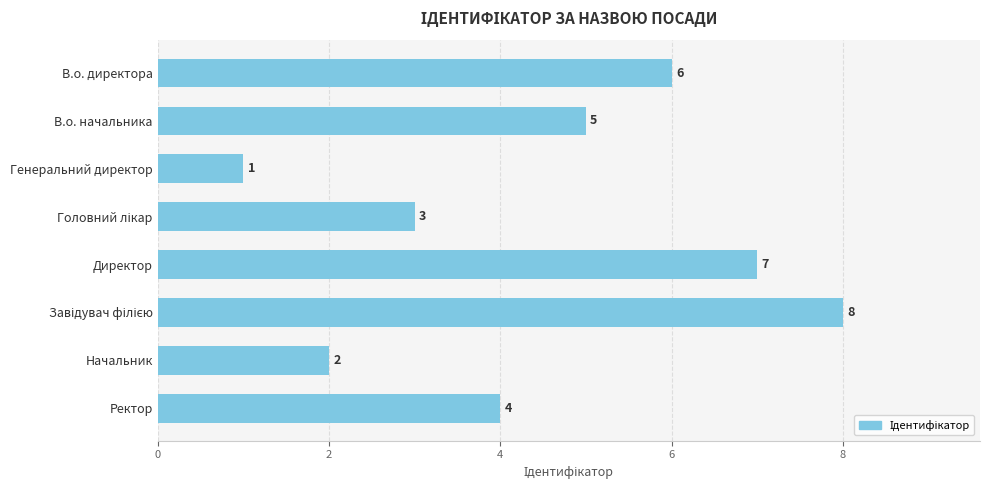

What is the value of the 8th bar from the top?

4